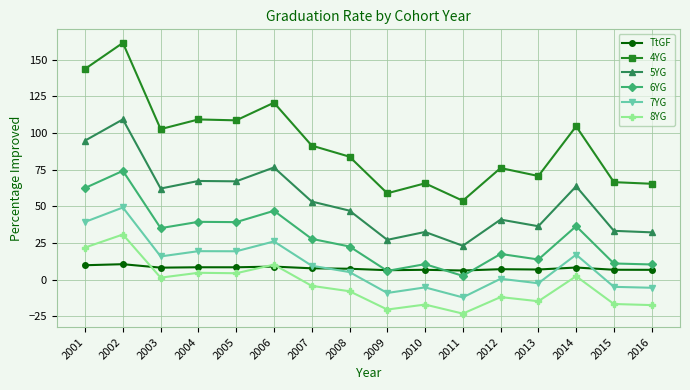

How many data points in 4YG are less than 91?

8